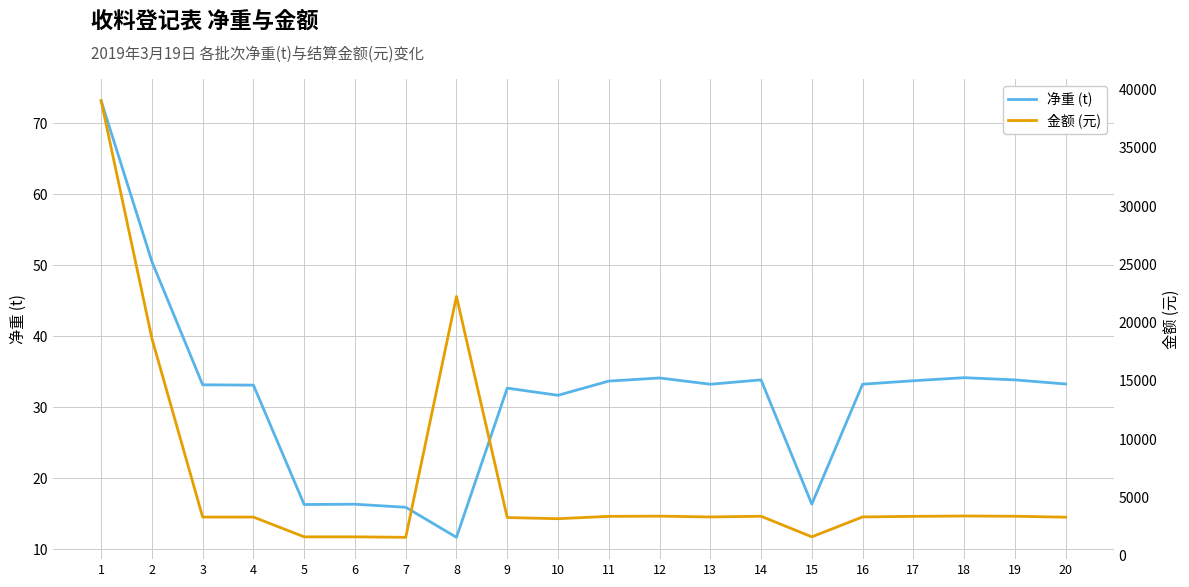

Between 12 and 7, which is larger?

12